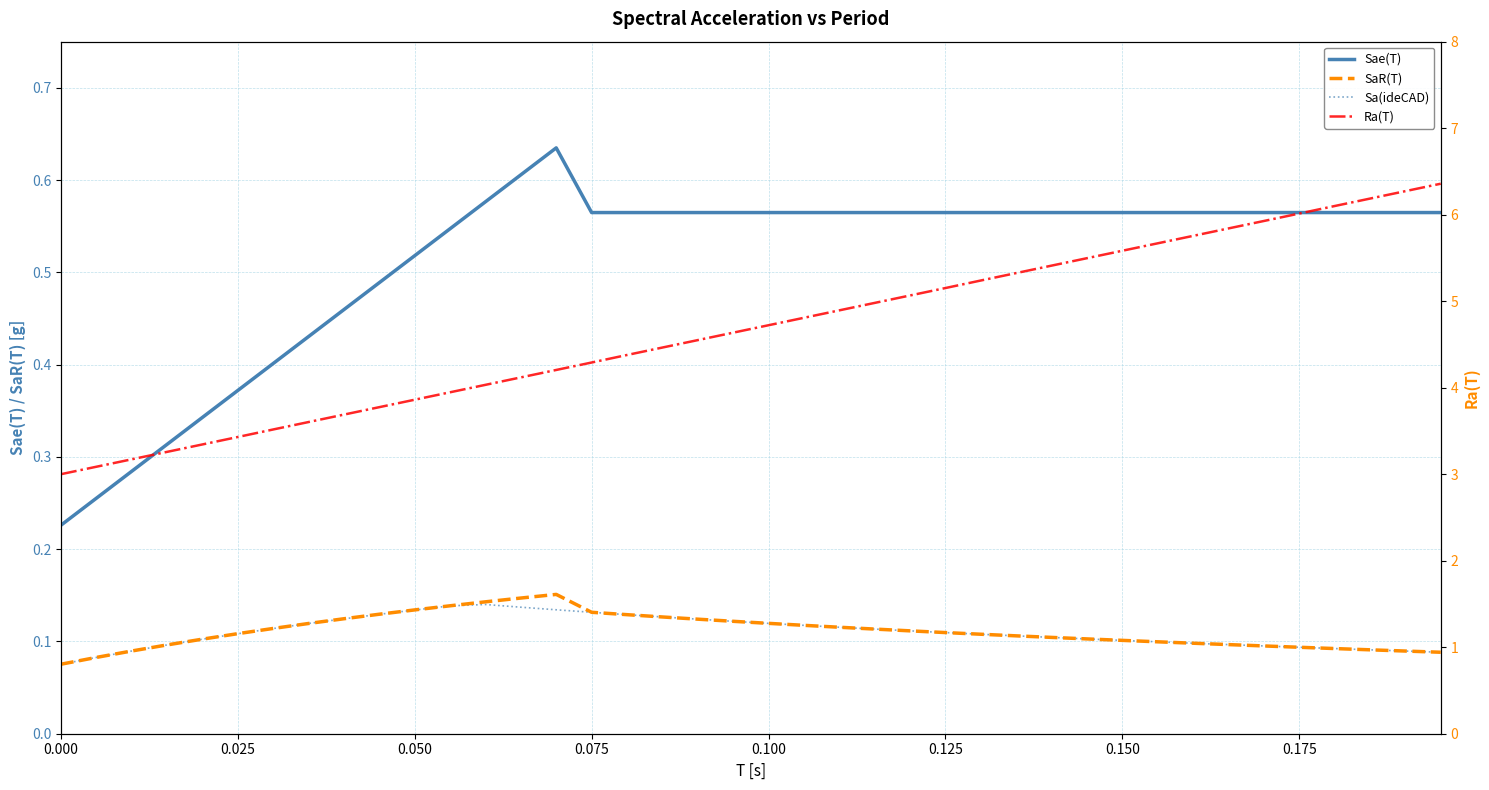

Reading left to right, list all the values displayed in this chart.

Sae(T): 0.2	0.3	0.3	0.3	0.3	0.4	0.4	0.4	0.5	0.5	0.5	0.5	0.6	0.6	0.6	0.6	0.6	0.6	0.6	0.6	0.6	0.6	0.6	0.6	0.6	0.6	0.6	0.6	0.6	0.6	0.6	0.6	0.6	0.6	0.6	0.6	0.6	0.6	0.6	0.6
SaR(T): 0.1	0.1	0.1	0.1	0.1	0.1	0.1	0.1	0.1	0.1	0.1	0.1	0.1	0.1	0.2	0.1	0.1	0.1	0.1	0.1	0.1	0.1	0.1	0.1	0.1	0.1	0.1	0.1	0.1	0.1	0.1	0.1	0.1	0.1	0.1	0.1	0.1	0.1	0.1	0.1
Sa(ideCAD): 0.1	0.1	0.1	0.1	0.1	0.1	0.1	0.1	0.1	0.1	0.1	0.1	0.1	0.1	0.1	0.1	0.1	0.1	0.1	0.1	0.1	0.1	0.1	0.1	0.1	0.1	0.1	0.1	0.1	0.1	0.1	0.1	0.1	0.1	0.1	0.1	0.1	0.1	0.1	0.1
Ra(T): 3.0	3.1	3.2	3.3	3.3	3.4	3.5	3.6	3.7	3.8	3.9	3.9	4.0	4.1	4.2	4.3	4.4	4.5	4.5	4.6	4.7	4.8	4.9	5.0	5.1	5.2	5.2	5.3	5.4	5.5	5.6	5.7	5.8	5.8	5.9	6.0	6.1	6.2	6.3	6.4